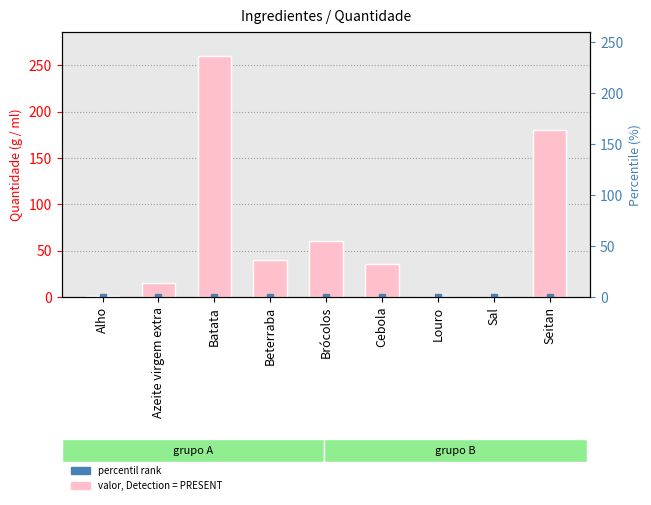

Does the chart contain stacked bars?

No